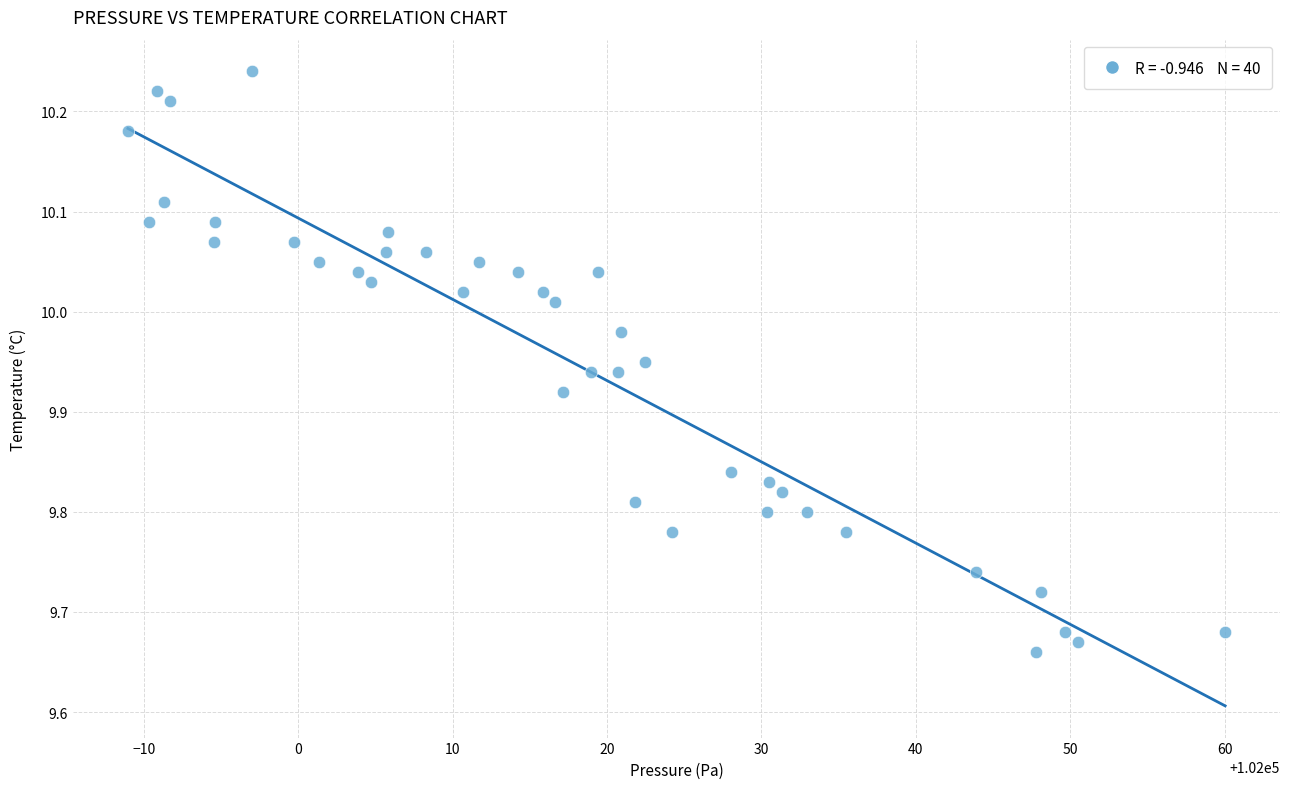

What is the range of Y values (max minus min)?

0.6